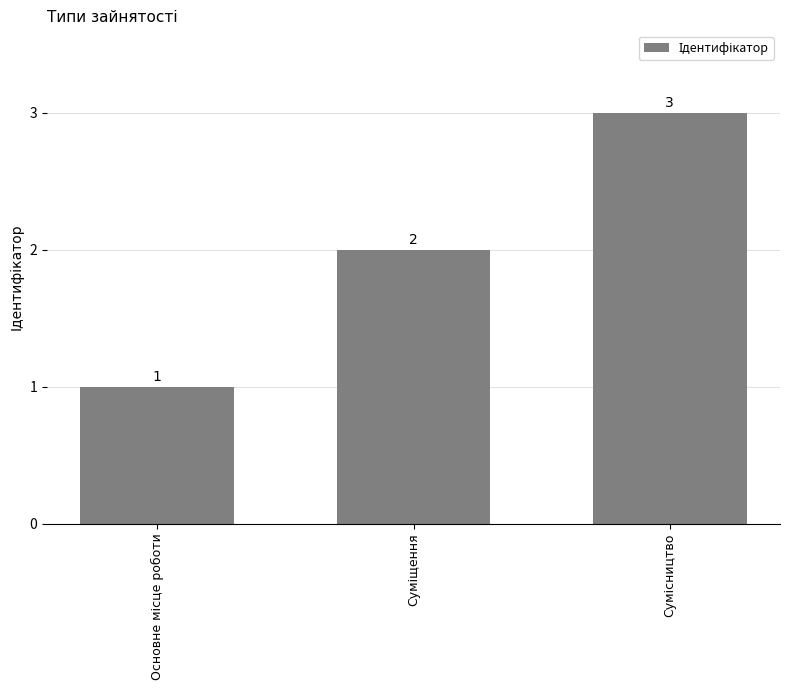

What is the sum of all values?

6